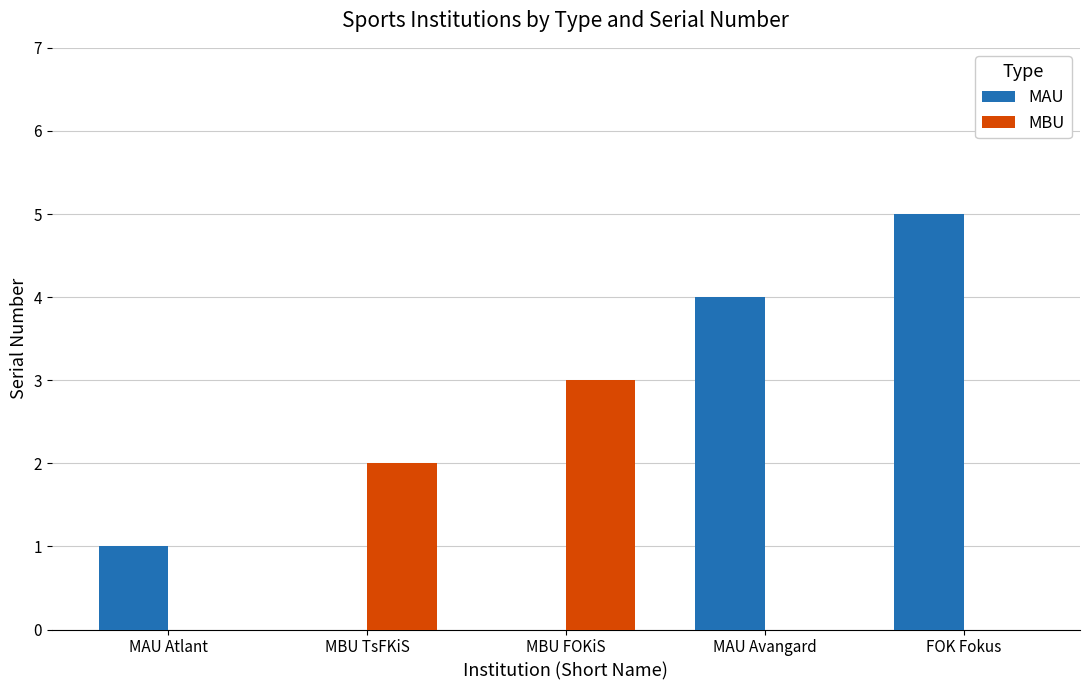

What is the spread (max minus min) of values at MBU TsFKiS?

2